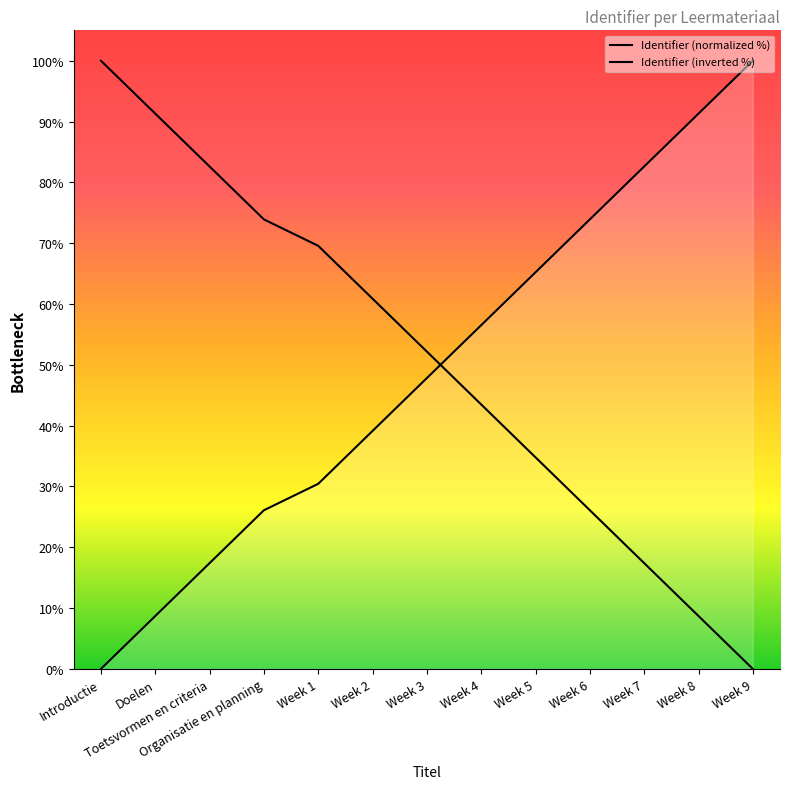

What is the ratio of the value at Week 1 to the value at Week 2?

0.8